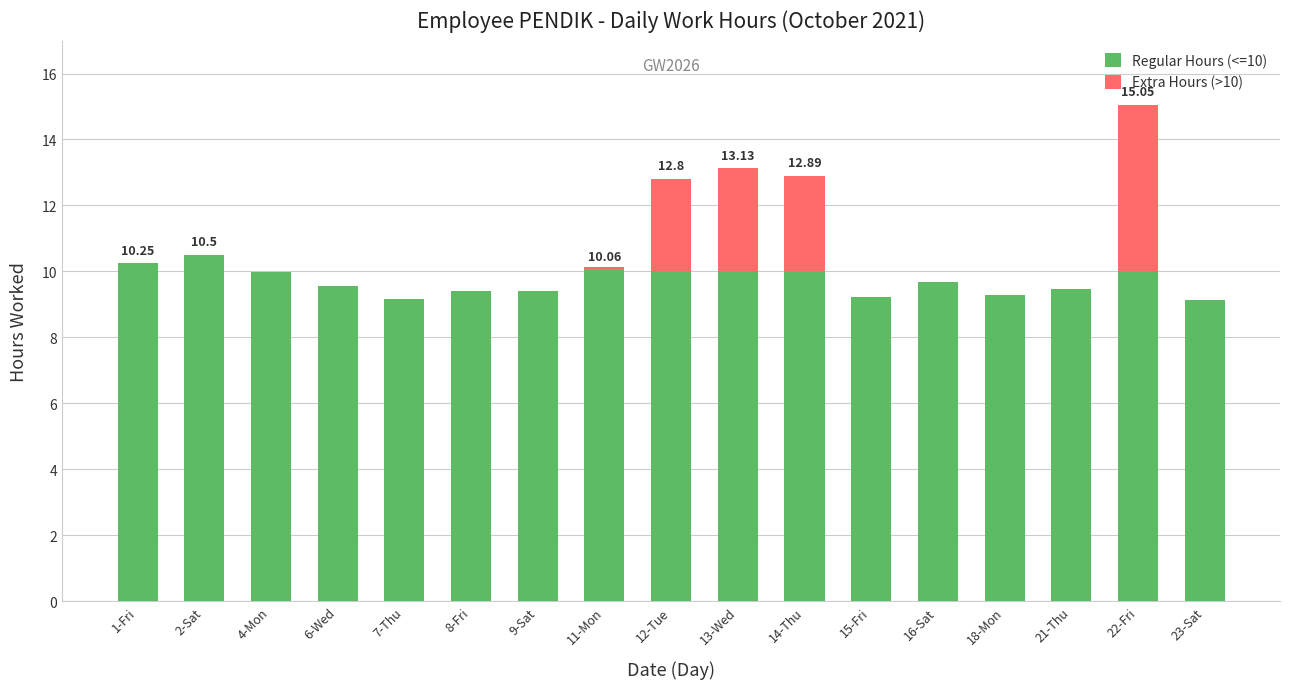

What is the sum of the Regular Hours (<=10) values at 22-Fri and 4-Mon?

20.0